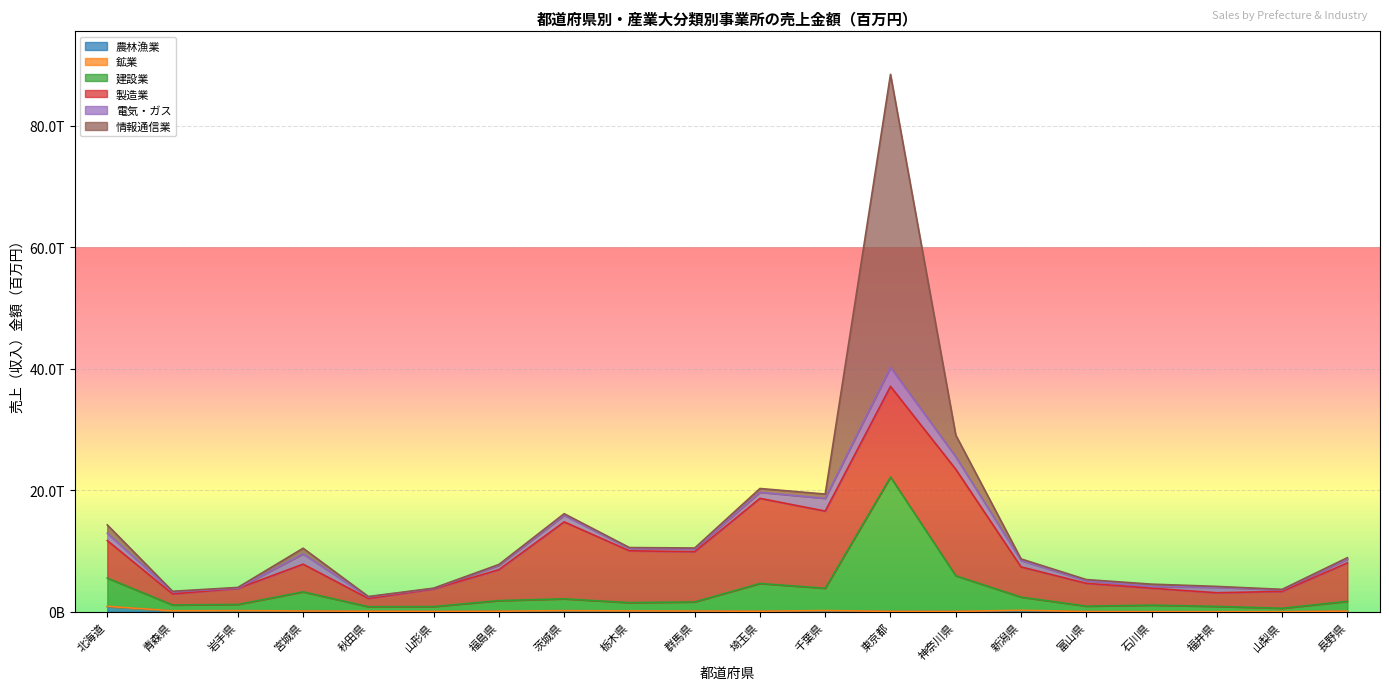

What position from the right is 宮城県?

17